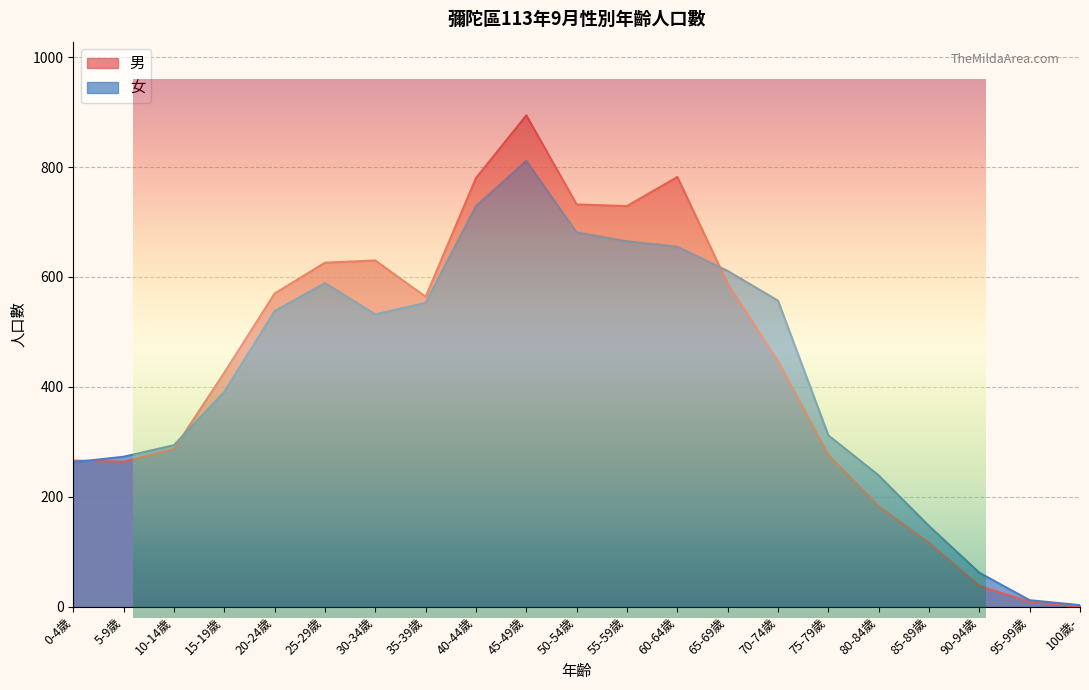

Count the number of categories in the chart.

21